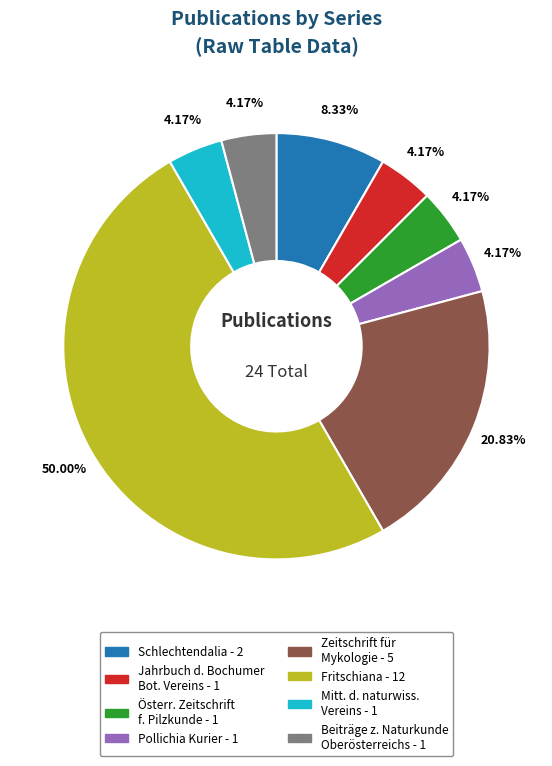

Count the number of slices in the pie.

8